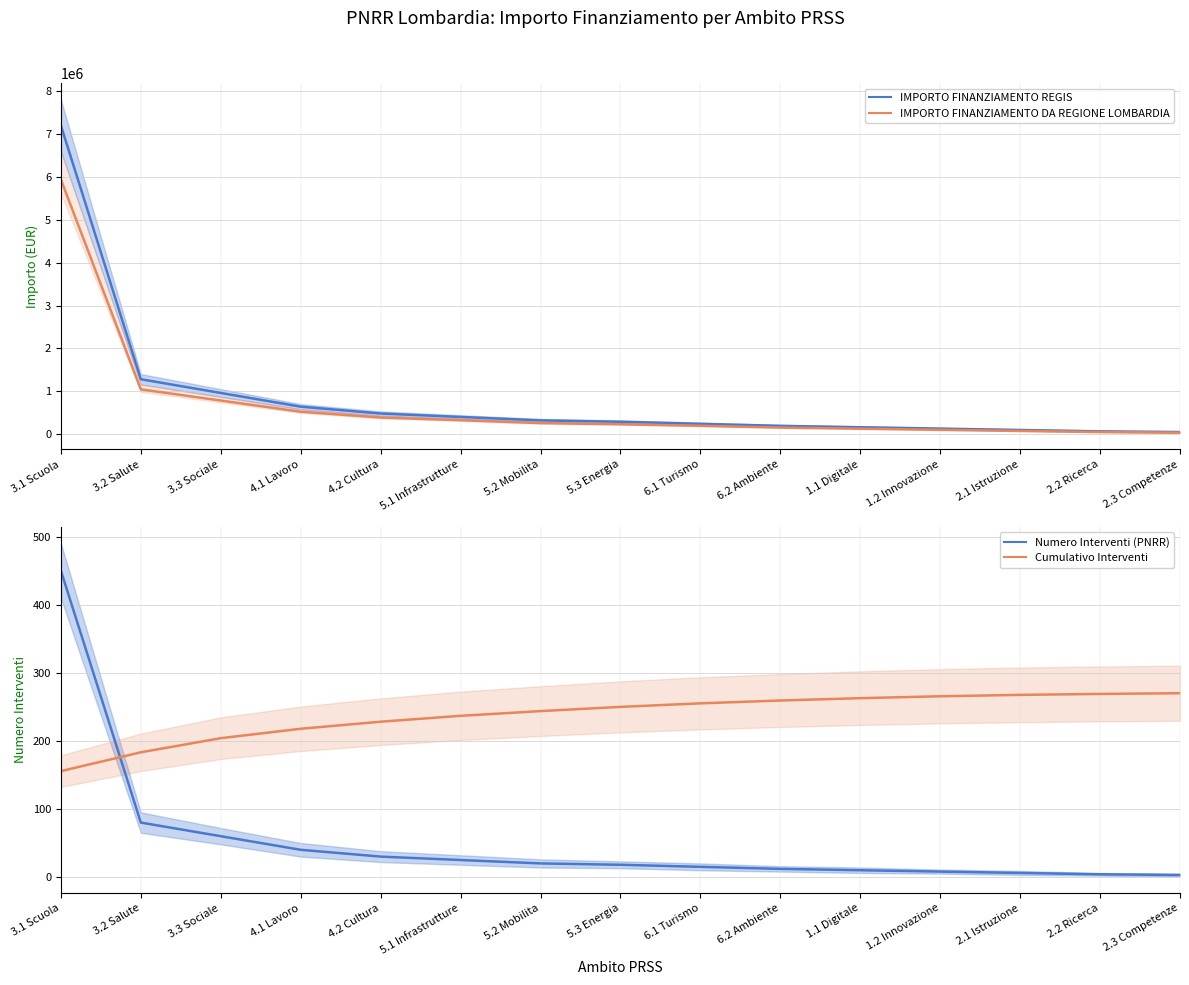

True or false: IMPORTO FINANZIAMENTO DA REGIONE LOMBARDIA has a value of 229500.0 at 5.3 Energia.

True